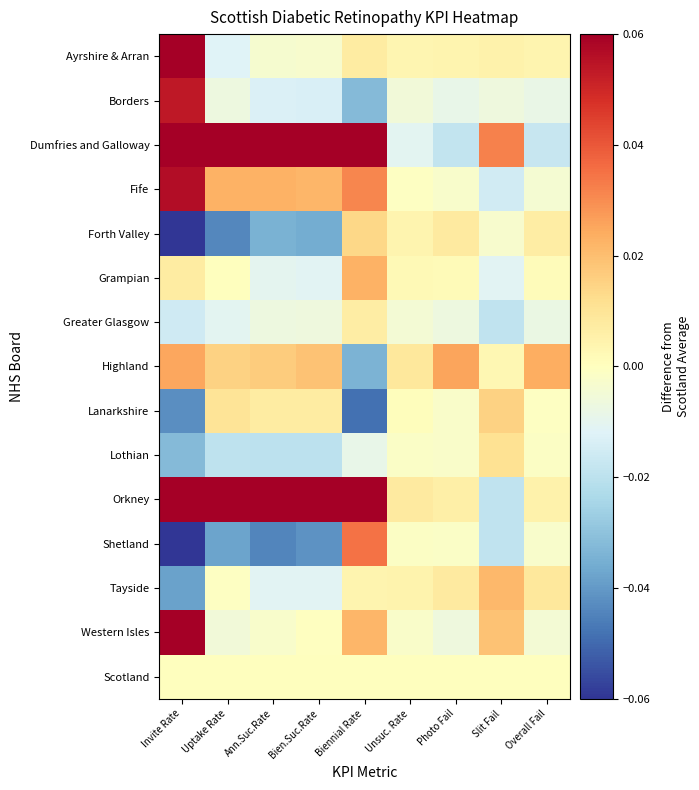

How many series are shown in this chart?

15